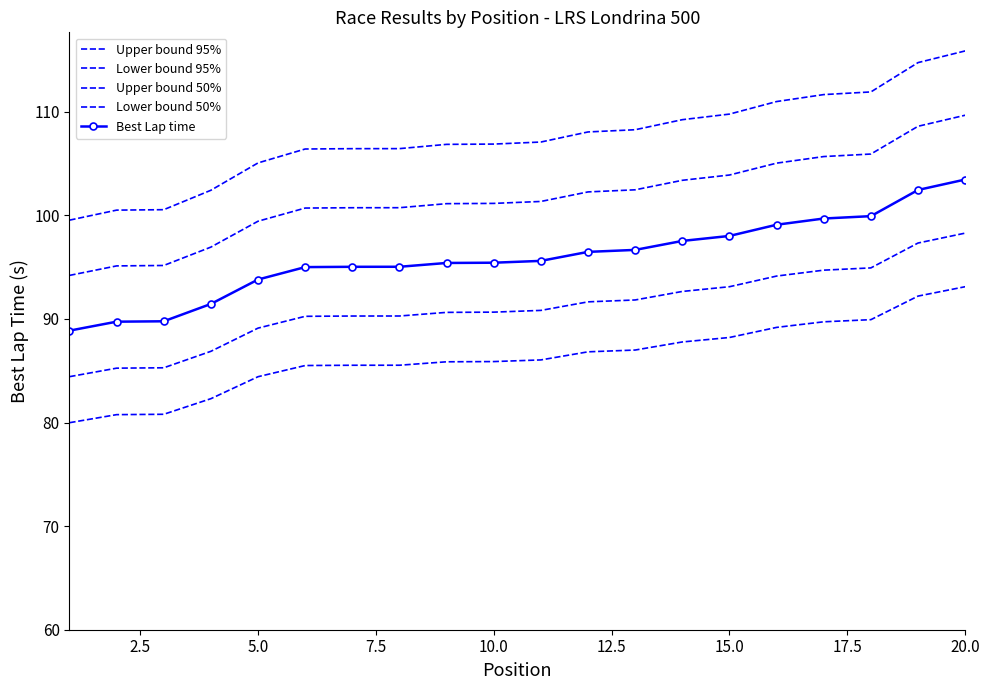

How many lines are shown in the chart?

5